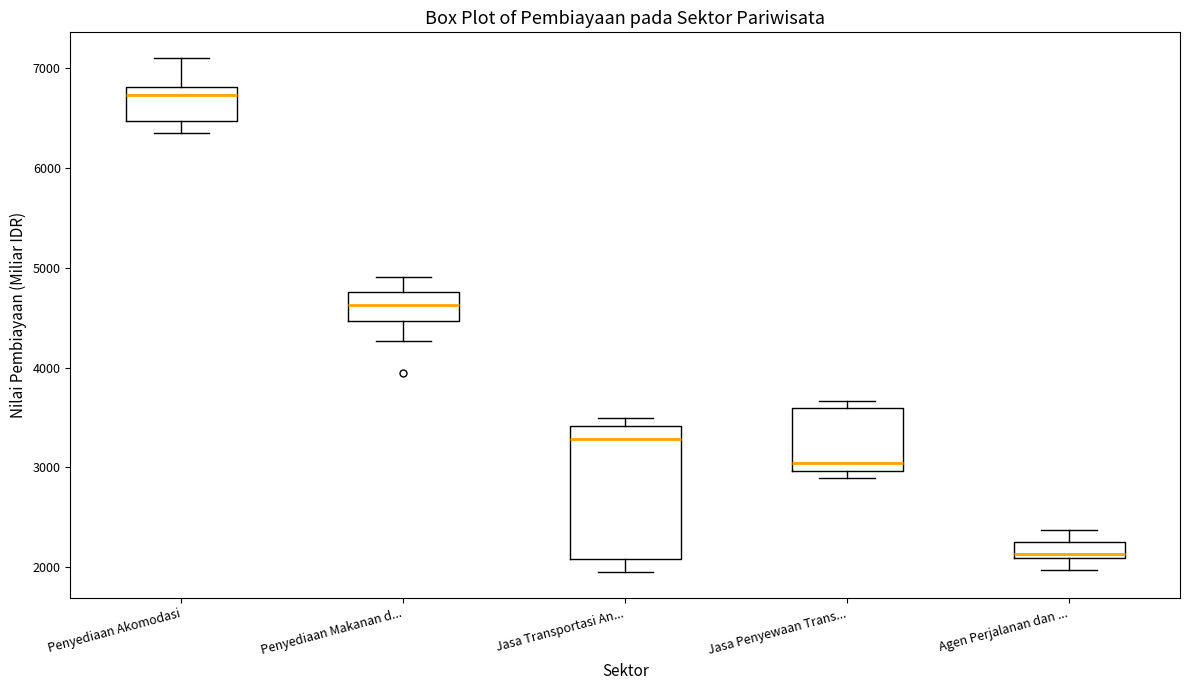

Reading left to right, read every box against the y-axis: the position of its median line, the range the box covers, and the ends of its whiskers. The values are not printed on the chart, so give them approximately, as read against the axis.

Penyediaan Akomodasi: median 6700, box 6500 to 6800, whiskers 6300 to 7100
Penyediaan Makanan d...: median 4600, box 4500 to 4800, whiskers 4300 to 4900
Jasa Transportasi An...: median 3300, box 2100 to 3400, whiskers 2000 to 3500
Jasa Penyewaan Trans...: median 3000 (just above the box's lower edge), box 3000 to 3600, whiskers 2900 to 3700
Agen Perjalanan dan ...: median 2100 (just above the box's lower edge), box 2100 to 2300, whiskers 2000 to 2400